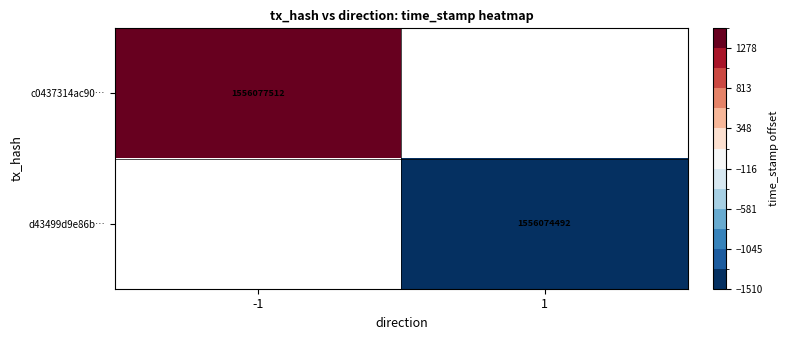

The d43499d9e86b… series shows 2068982785 at 1. True or false?

False